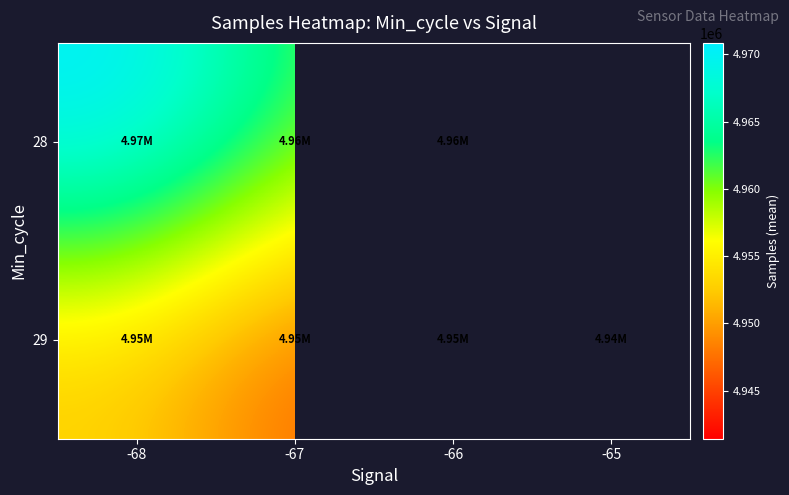

Is the value of 29 at -66 greater than the value of 28 at -65?

No